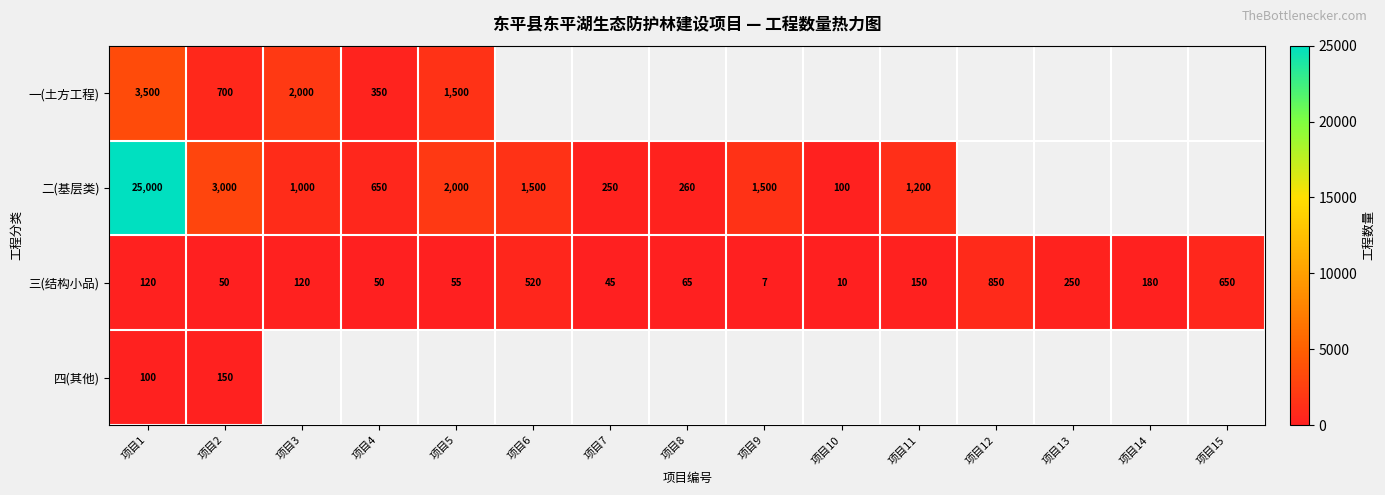

At which category is the sum across all series the highest?

项目1